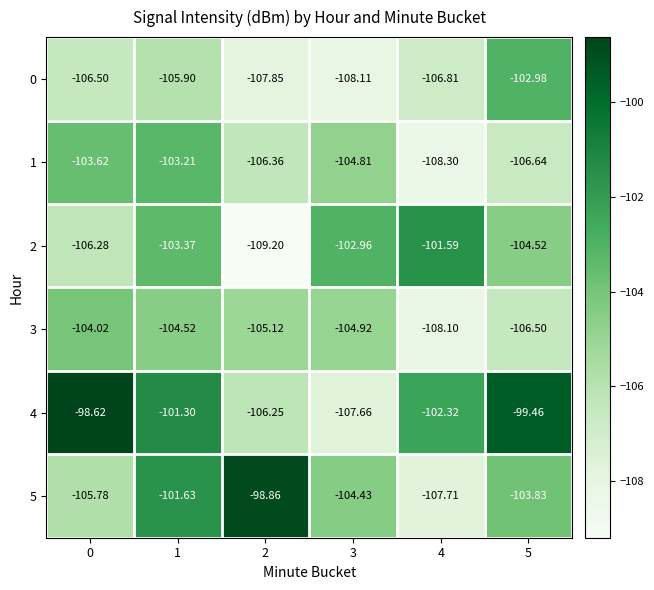

What is the difference between the highest and lowest values at 1?

4.6